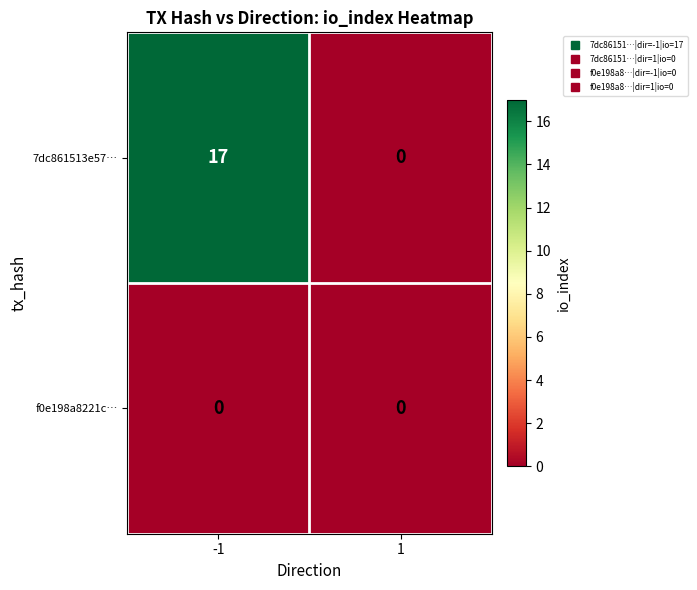

What is the total value across all series at -1?

17